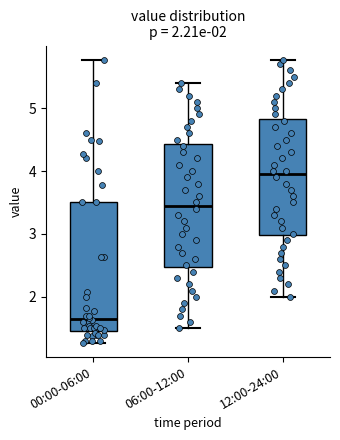

Which box has the lowest median line?

00:00-06:00